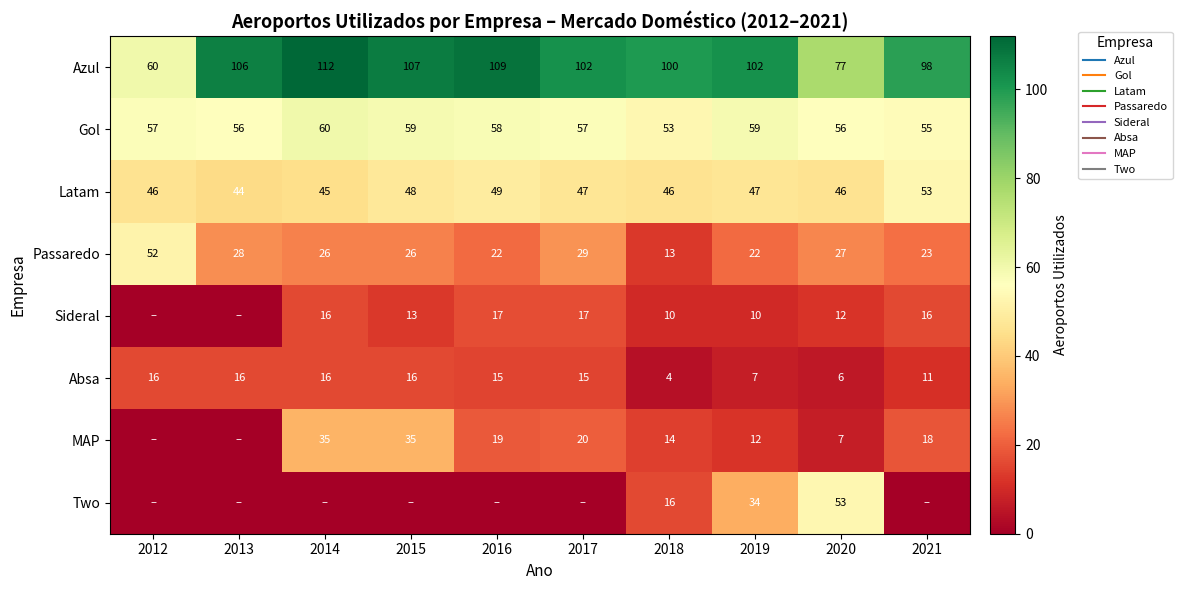

Count the number of categories in the chart.

10